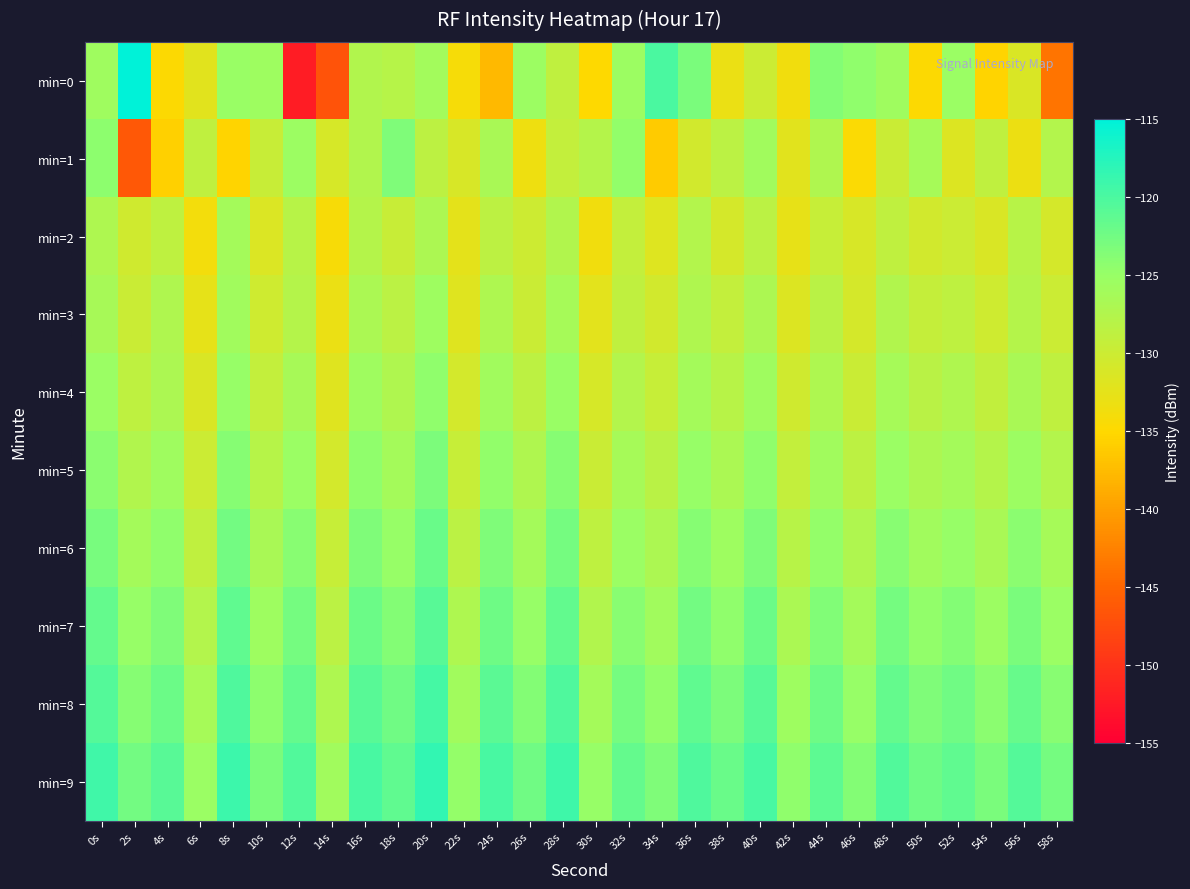

Which has a higher value, 46s or 50s?

46s